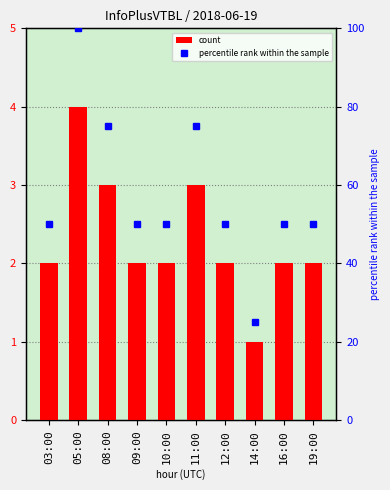

What is the difference between the percentile rank within the sample values at 05:00 and 16:00?

50